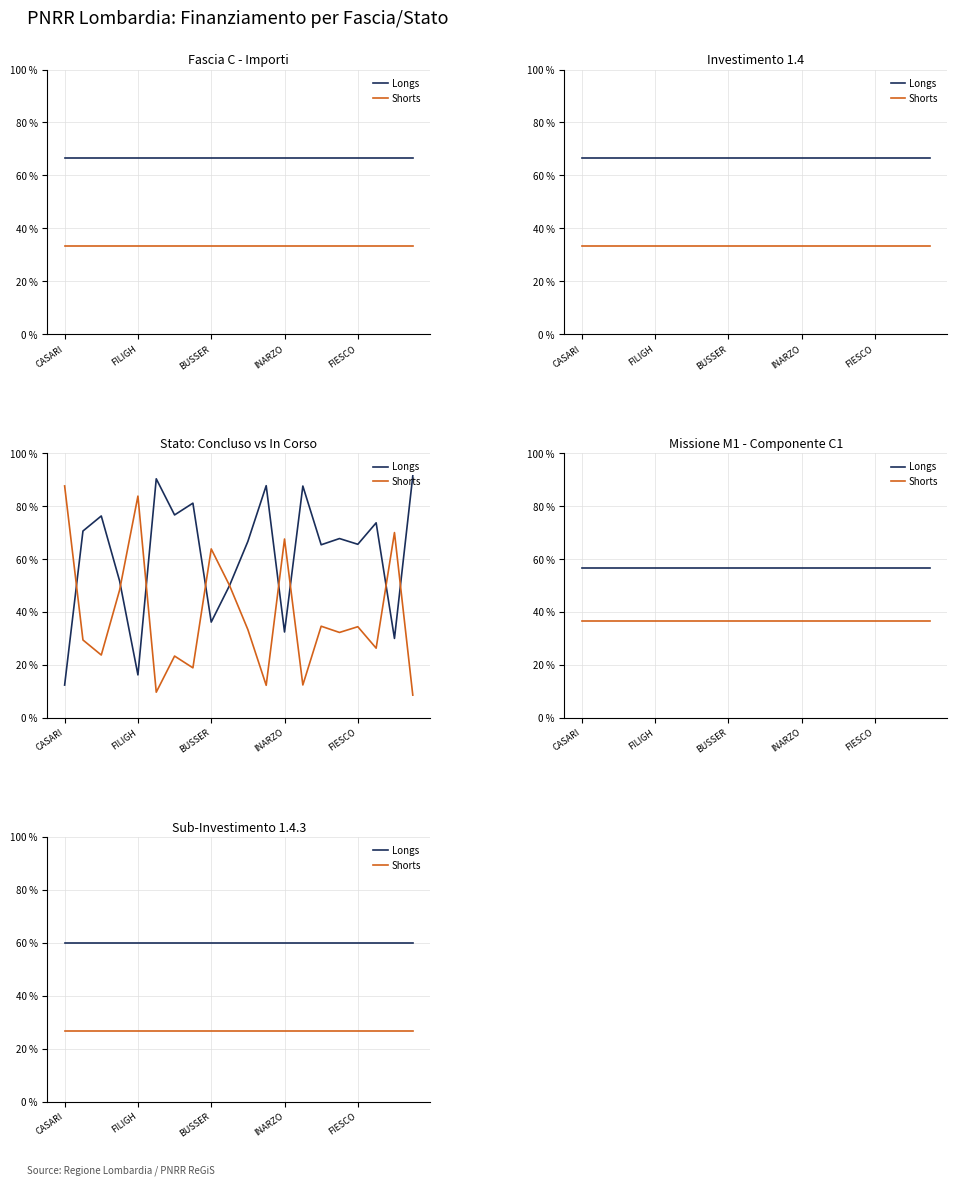

How many series are shown in this chart?

2